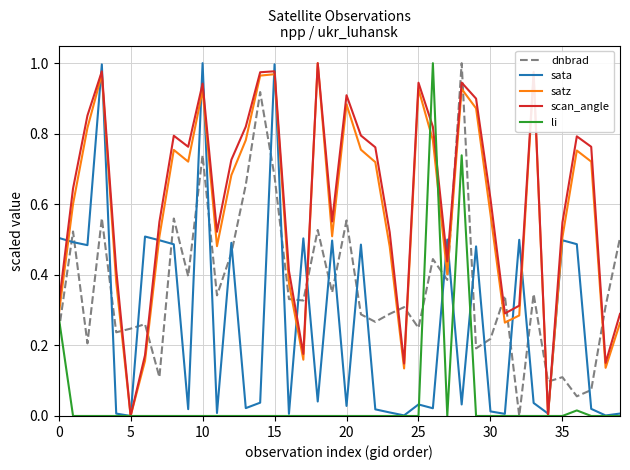

What are all the series names shown in the legend?

dnbrad, sata, satz, scan_angle, li